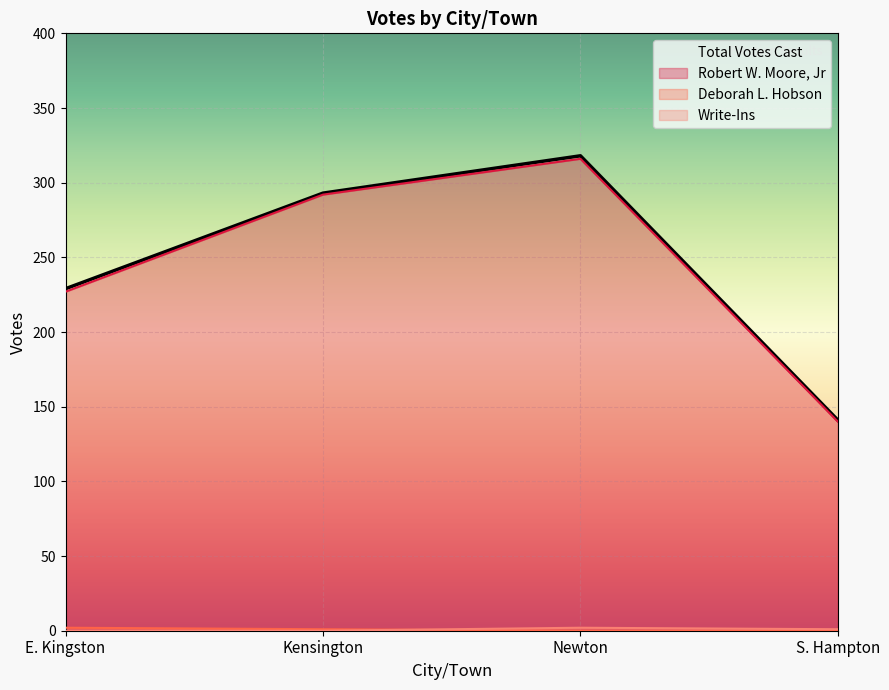

Reading left to right, transcribe all the data shown in this chart.

Robert W. Moore, Jr: E. Kingston=227	Kensington=292	Newton=316	S. Hampton=140
Deborah L. Hobson: E. Kingston=2	Kensington=1	Newton=0	S. Hampton=0
Write-Ins: E. Kingston=0	Kensington=0	Newton=2	S. Hampton=1
Total Votes Cast: E. Kingston=229	Kensington=293	Newton=318	S. Hampton=141